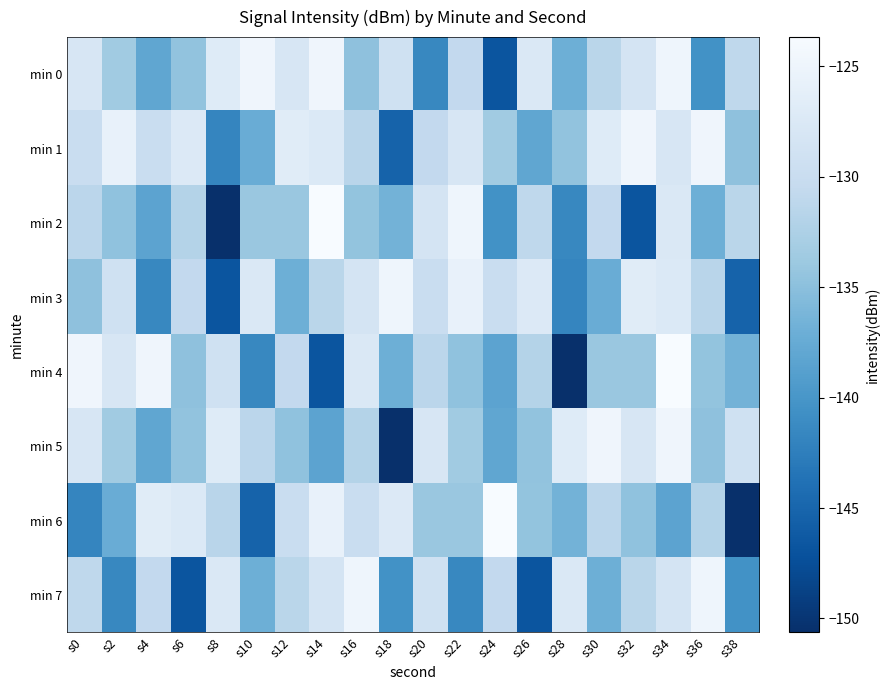

What is the total value across all series at s2?

-1063.4